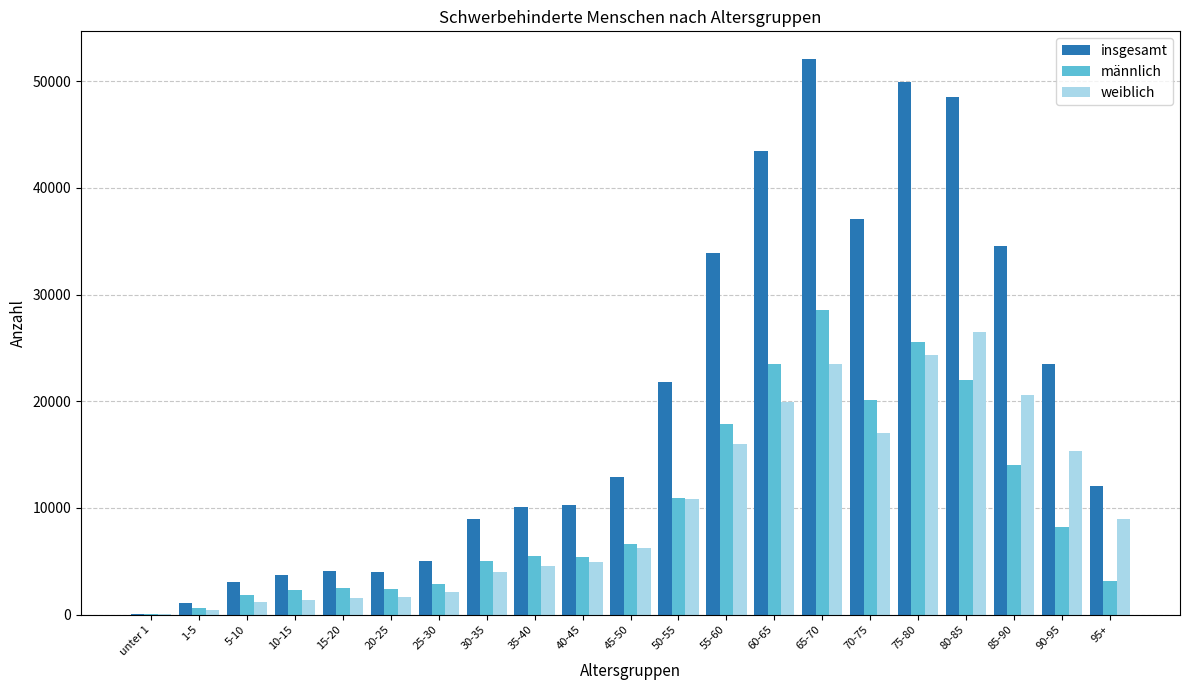

Which category has the highest value across all series?

65-70